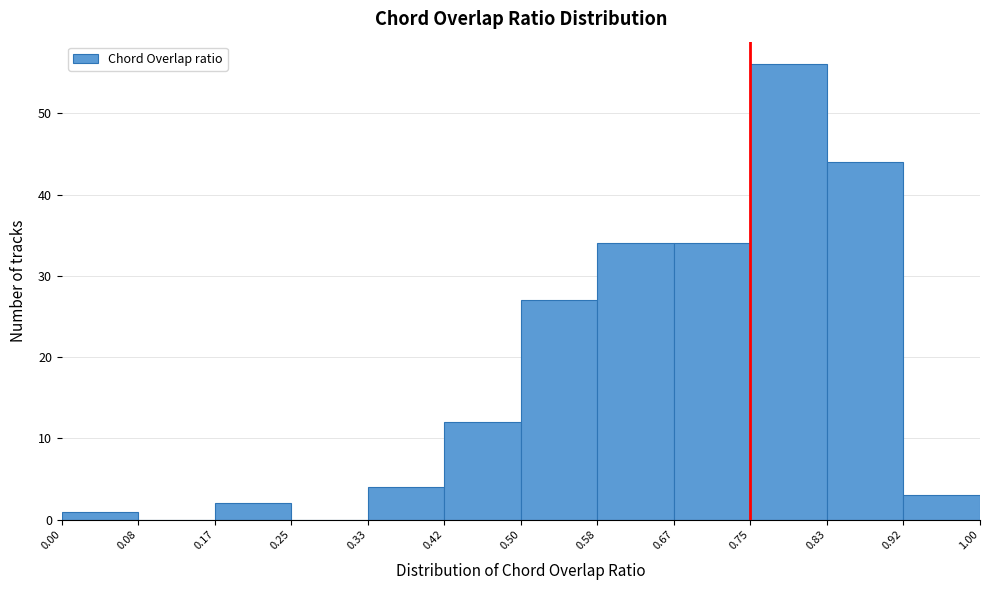

Reading left to right, transcribe this chart: for each bar, give the range it covers on the x-axis and its height. The values are not printed on the chart, so give them approximately, as read against the axis.

0.00 to 0.08: 1
0.08 to 0.17: 0
0.17 to 0.25: 2
0.25 to 0.33: 0
0.33 to 0.42: 4
0.42 to 0.50: 12
0.50 to 0.58: 27
0.58 to 0.67: 34
0.67 to 0.75: 34
0.75 to 0.83: 56
0.83 to 0.92: 44
0.92 to 1.00: 3